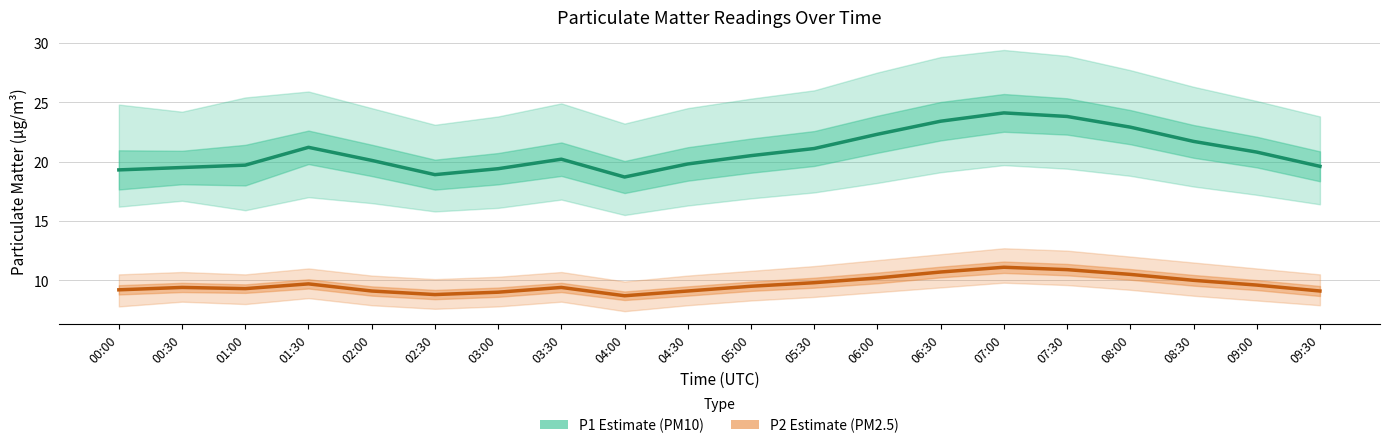

At 02:30, list the series in order from largest to smallest.

P1 (PM10), P2 (PM2.5)